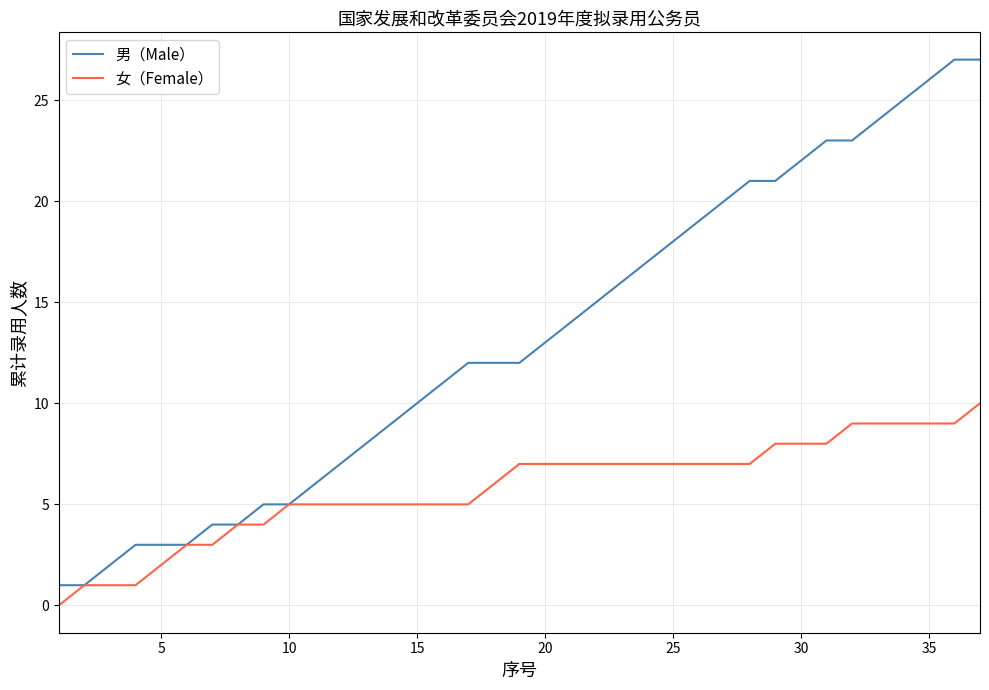

What is the difference between the second highest and second lowest values in the 男（Male） series?

26